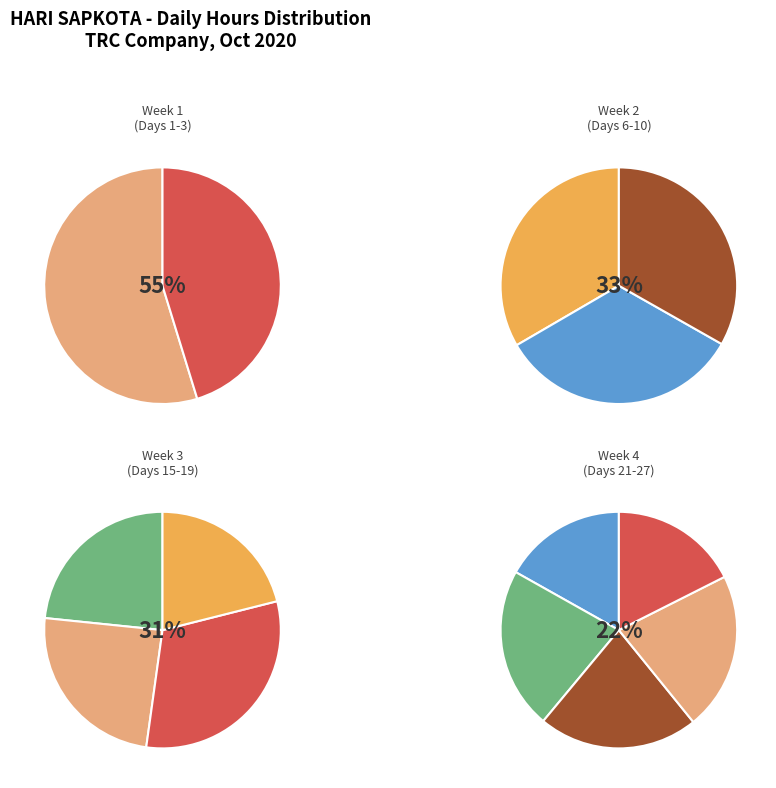

Which has a higher value, Day 23 or Day 15?

Day 23